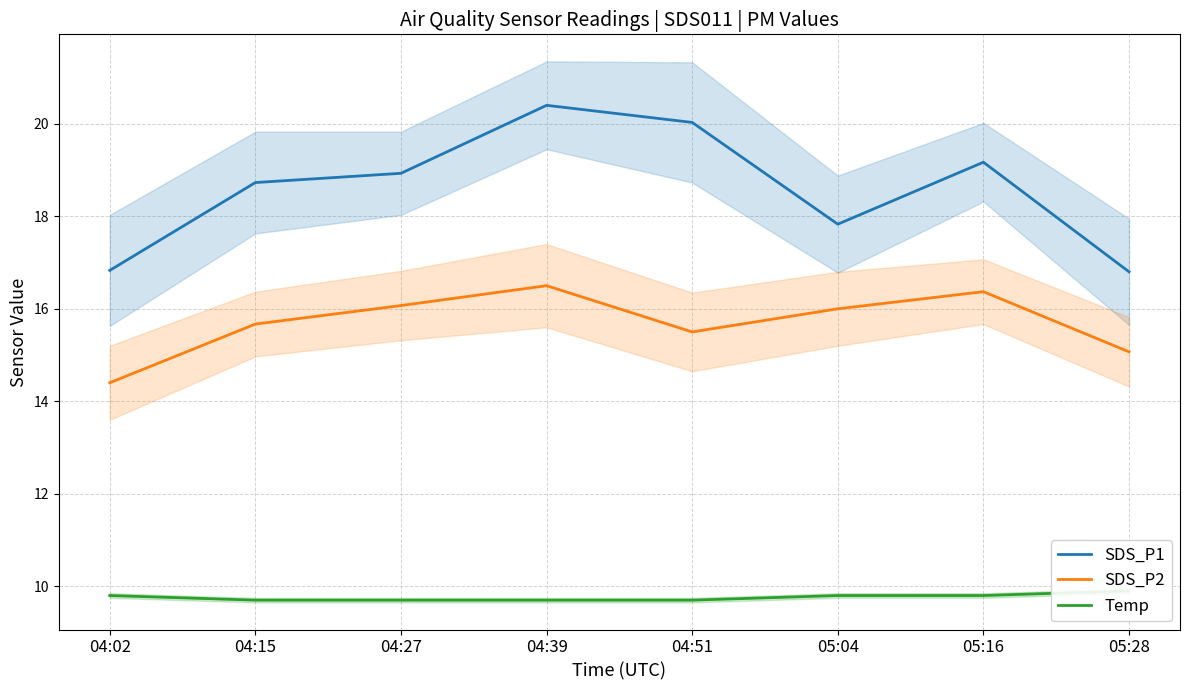

What is the value of the SDS_P2 point at the 3rd from the left?

16.1